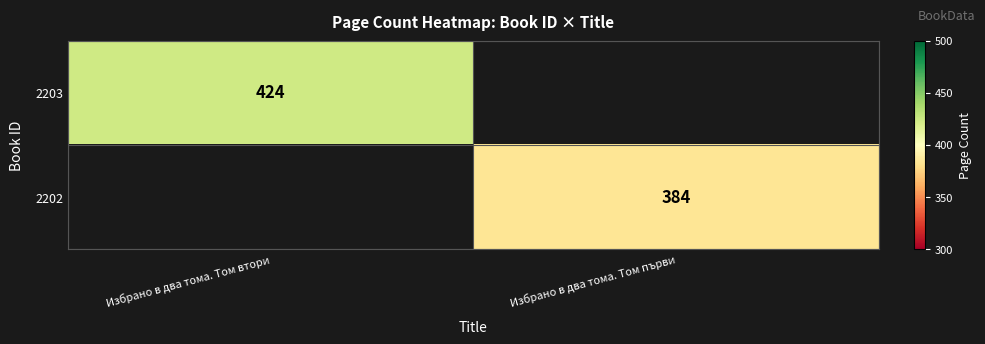

True or false: 2202 has a value of 384 at Избрано в два тома. Том първи.

True